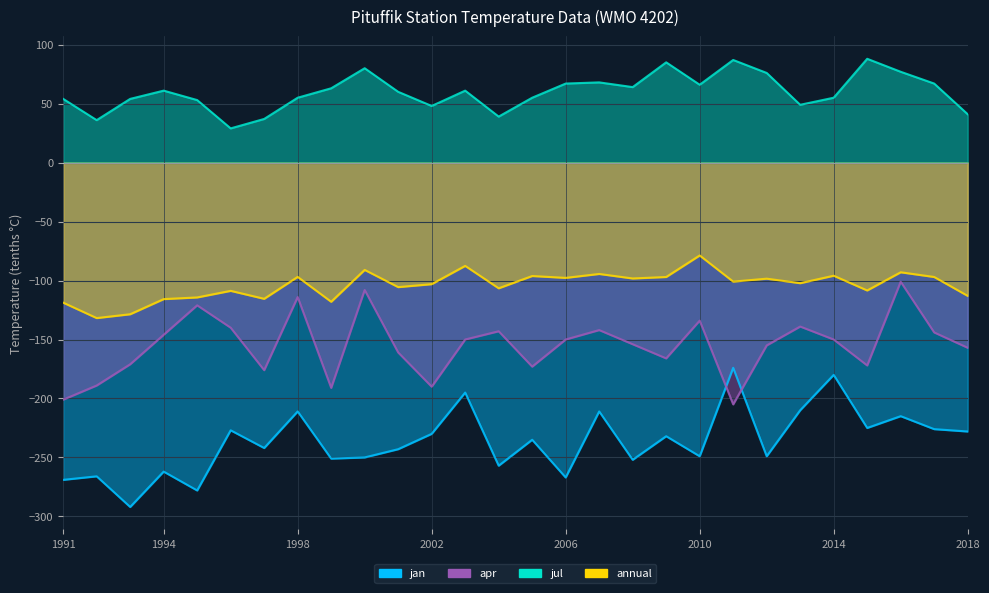

Reading right to left, extract all data points from this chart.

jan: -228.0	-226.0	-215.0	-225.0	-180.0	-210.0	-249.0	-174.0	-249.0	-232.0	-252.0	-211.0	-267.0	-235.0	-257.0	-195.0	-230.0	-243.0	-250.0	-251.0	-211.0	-242.0	-227.0	-278.0	-262.0	-292.0	-266.0	-269.0
apr: -157.0	-144.0	-101.0	-172.0	-150.0	-139.0	-155.0	-205.0	-134.0	-166.0	-154.0	-142.0	-150.0	-173.0	-143.0	-150.0	-190.0	-161.0	-108.0	-191.0	-114.0	-176.0	-140.0	-121.0	-146.0	-171.0	-189.0	-201.0
jul: 41.0	67.0	77.0	88.0	55.0	49.0	76.0	87.0	66.0	85.0	64.0	68.0	67.0	55.0	39.0	61.0	48.0	60.0	80.0	63.0	55.0	37.0	29.0	53.0	61.0	54.0	36.0	54.0
annual: -113.0	-97.0	-93.0	-108.4	-95.9	-102.2	-98.4	-100.9	-78.8	-97.0	-98.2	-94.4	-97.8	-96.2	-106.6	-87.6	-103.1	-105.6	-91.0	-118.0	-96.9	-115.5	-108.8	-114.3	-115.8	-128.6	-131.8	-118.8